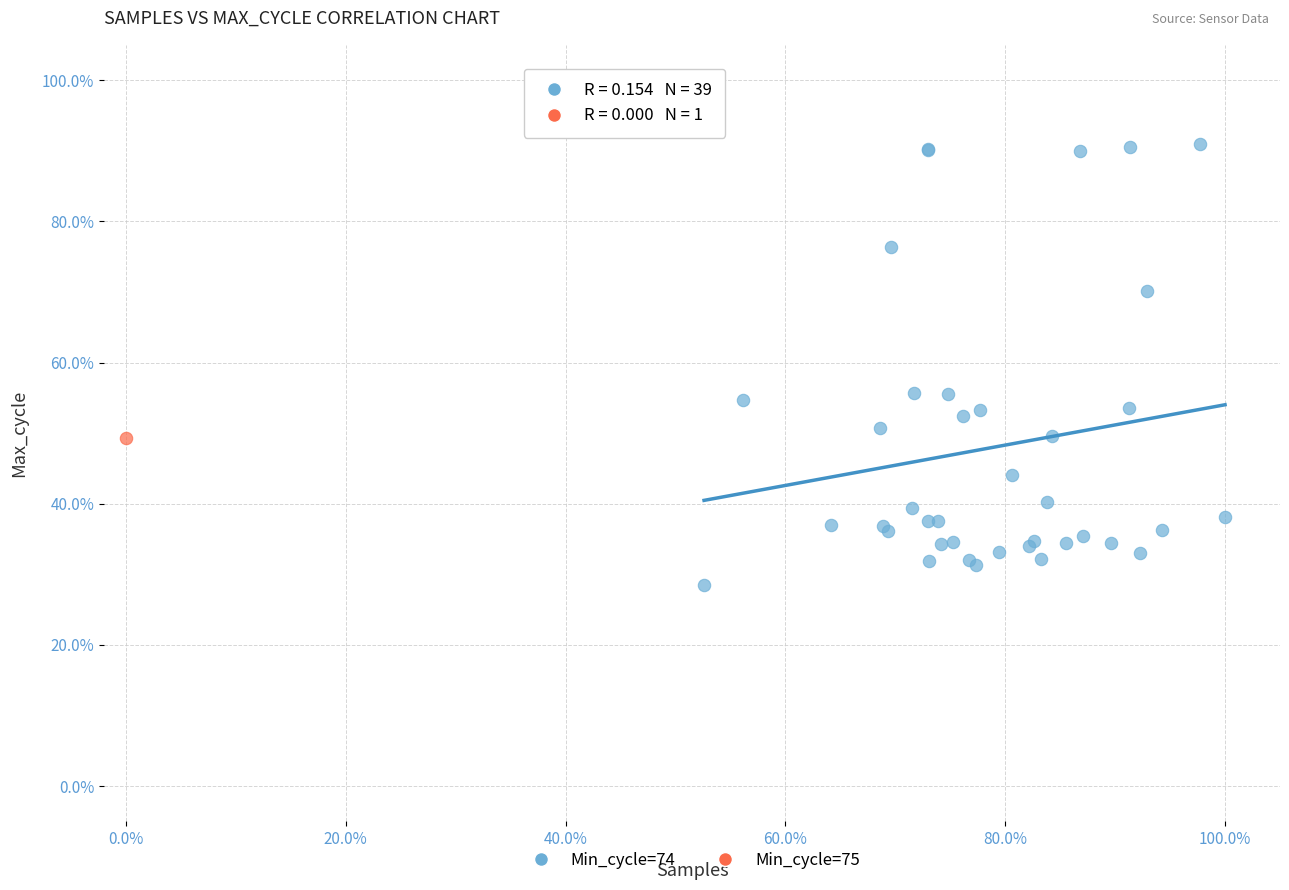

What are all the series names shown in the legend?

Min_cycle=74, Min_cycle=75